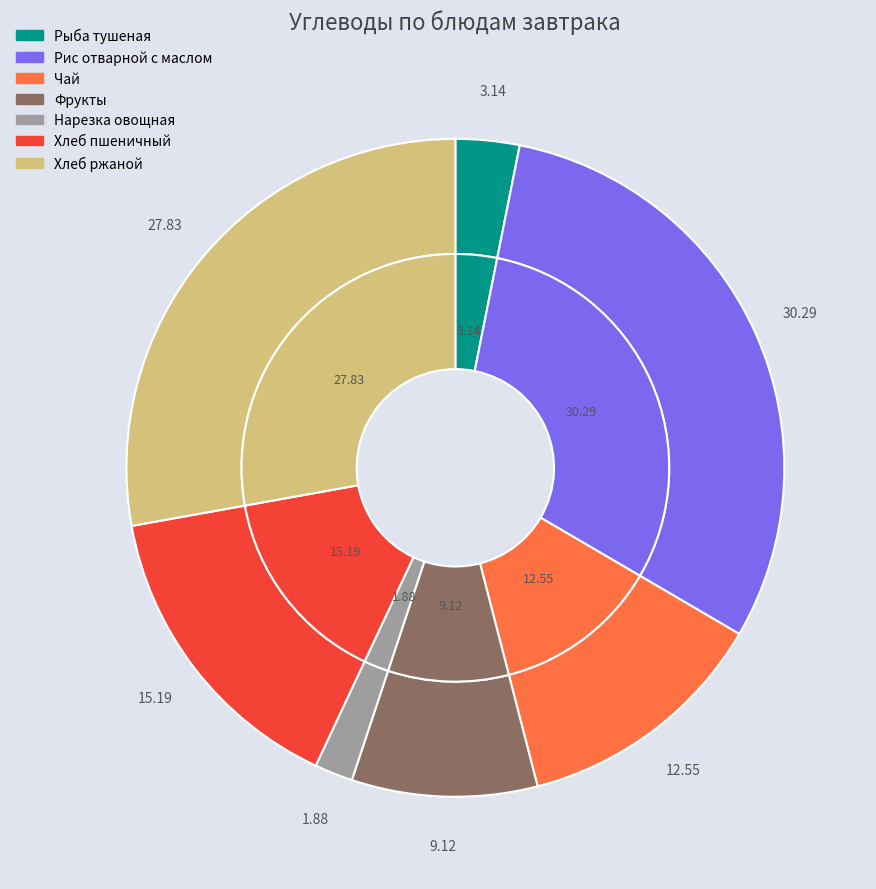

To the nearest percent, what is the difference between the largest and smallest slice percentages?

28%